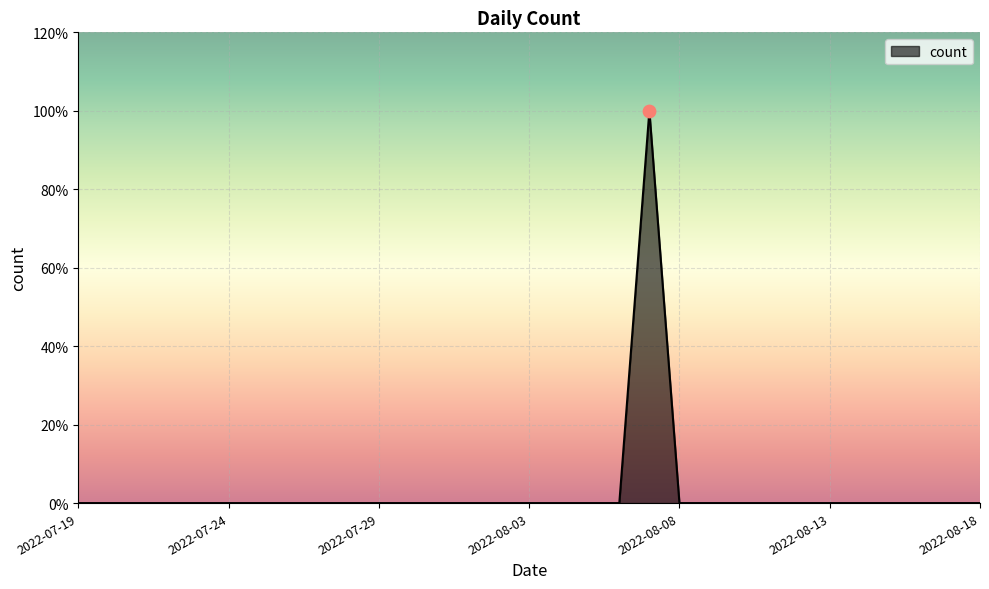

Does the chart have visible grid lines?

Yes